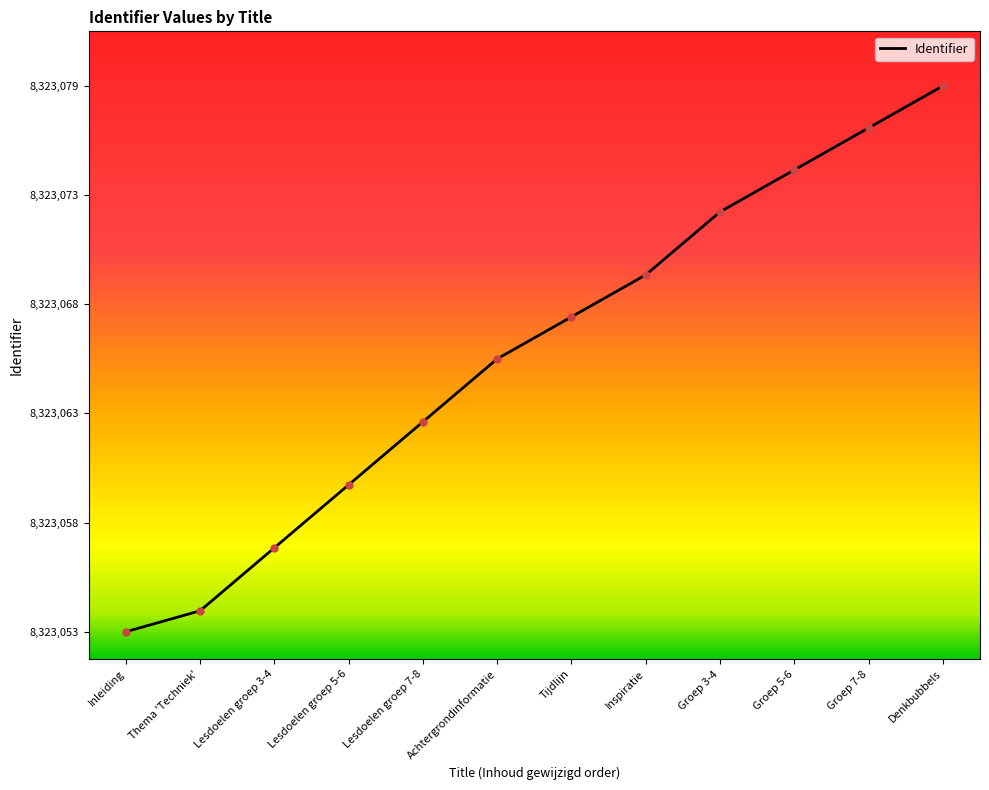

True or false: the data has more than 0 interior local peaks.

False